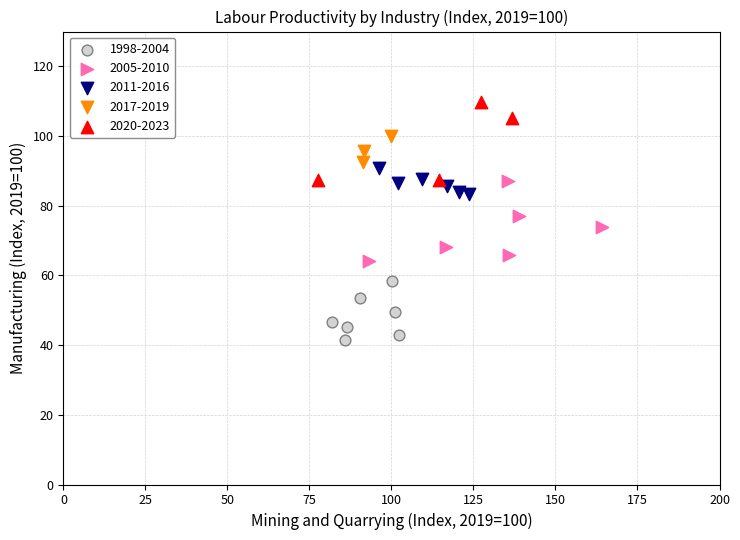

Which series contains the lowest Y value?

1998-2004